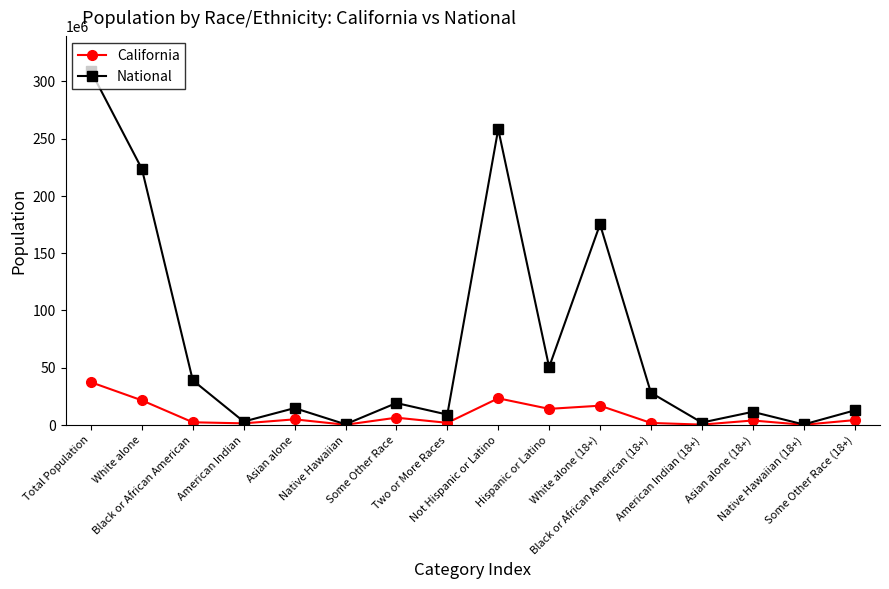

What is the greatest value displayed?

308745538